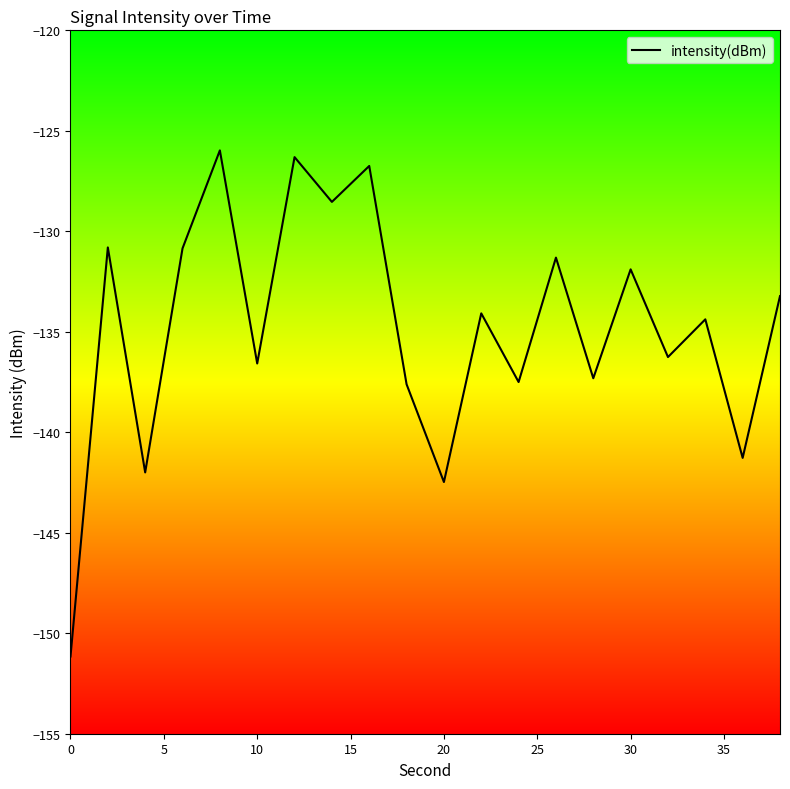

What is the sum of all values?

-2696.3